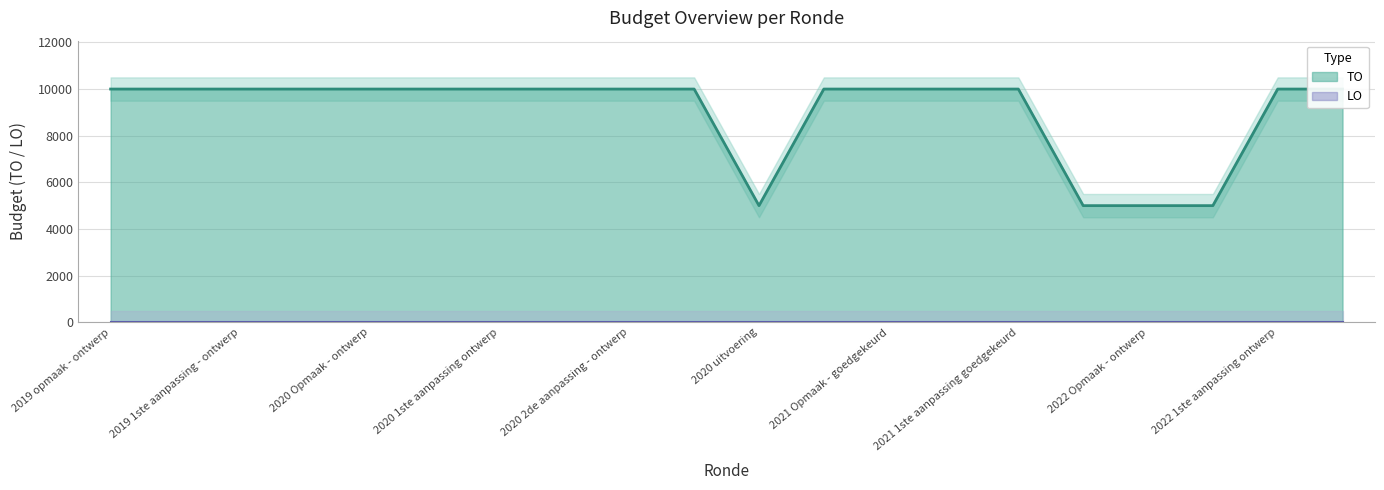

Where is the first local minimum?

2020 uitvoering